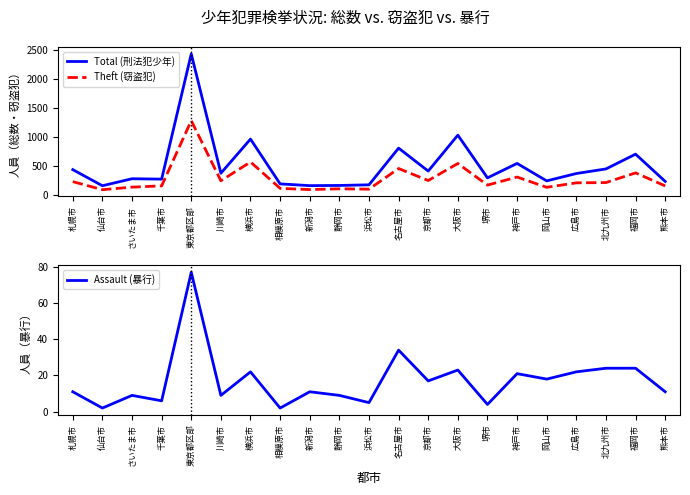

Where is Assault (暴行) nearest to the value 39?

名古屋市